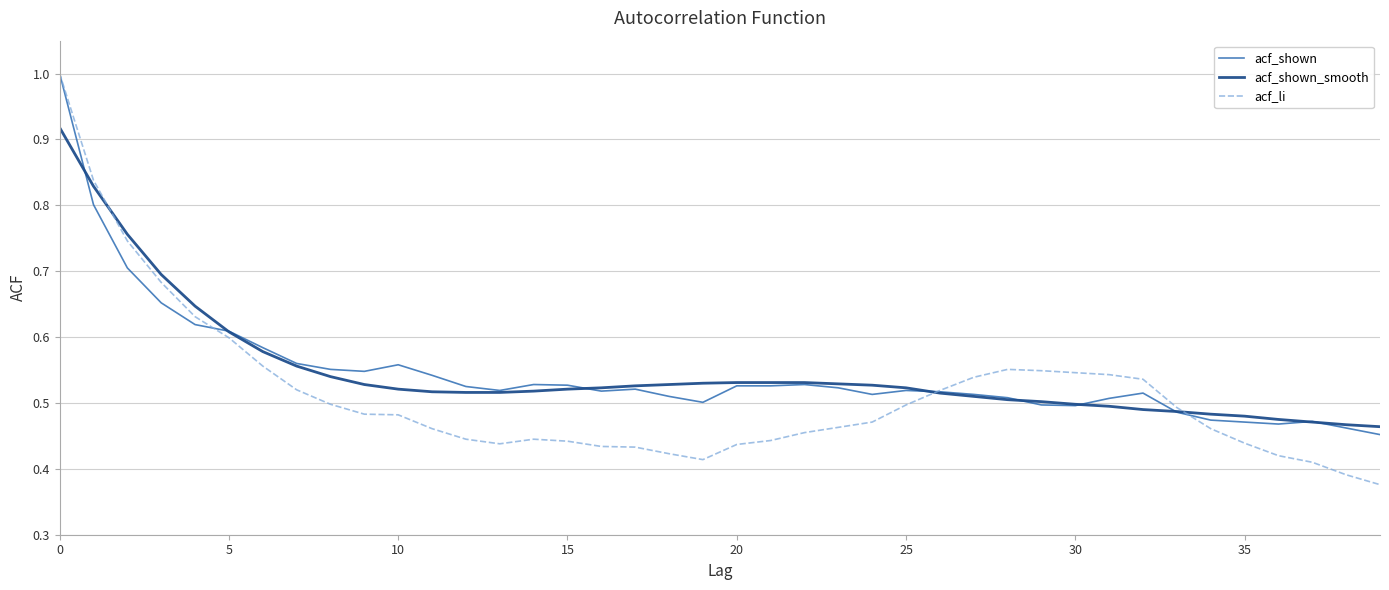

Which series has the largest range (max minus min)?

acf_li